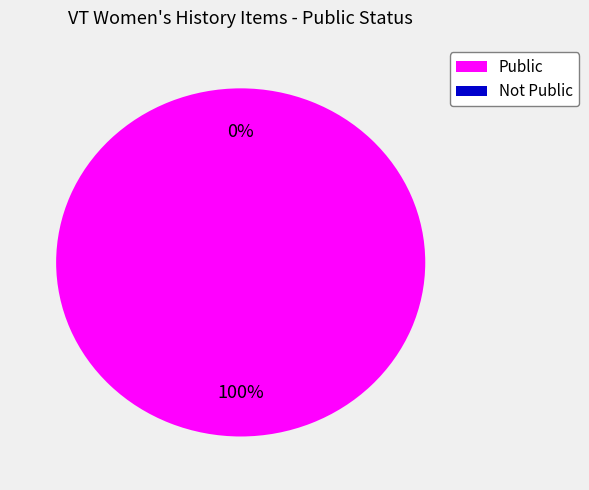

To the nearest percent, what is the difference between the Not Public and Public slice percentages?

100%